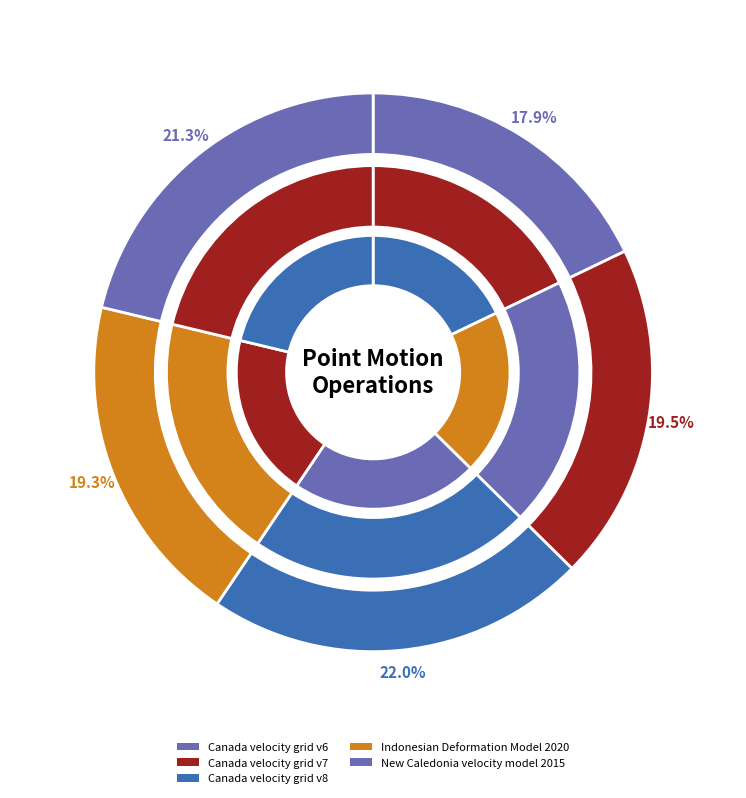

True or false: New Caledonia velocity model 2015 accounts for 30% of the total.

False